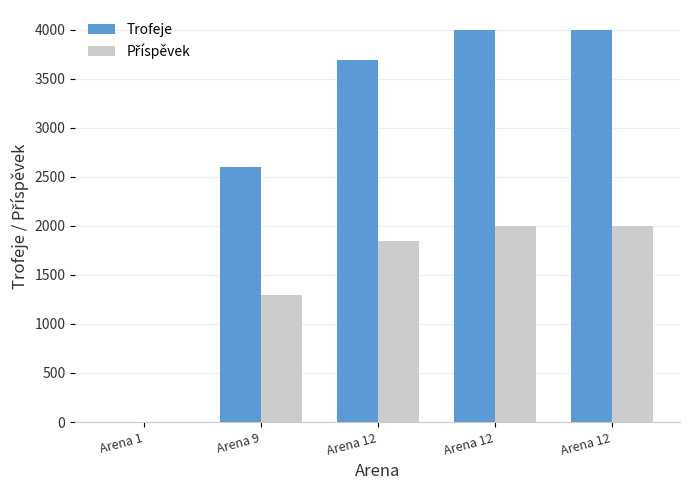

What is the sum of the Příspěvek values at Arena 12 and Arena 1?

2000